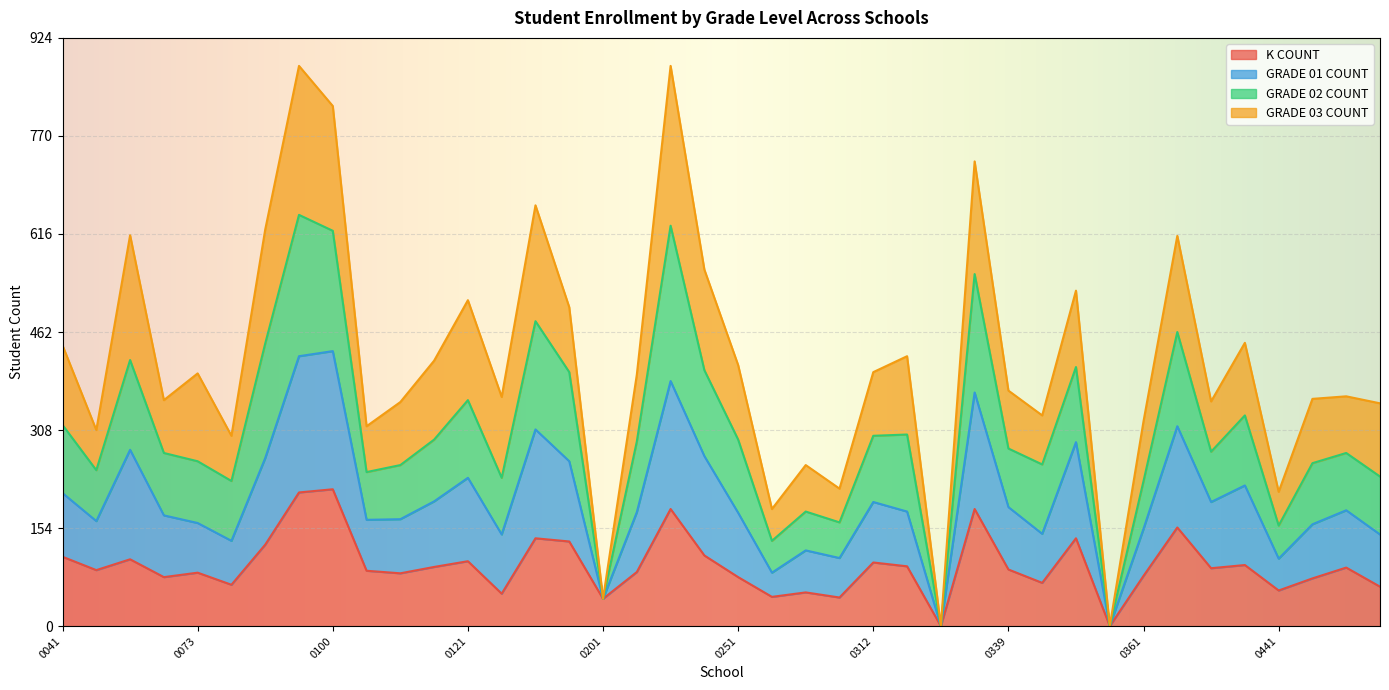

Which category has the lowest value in the K COUNT series?

0331